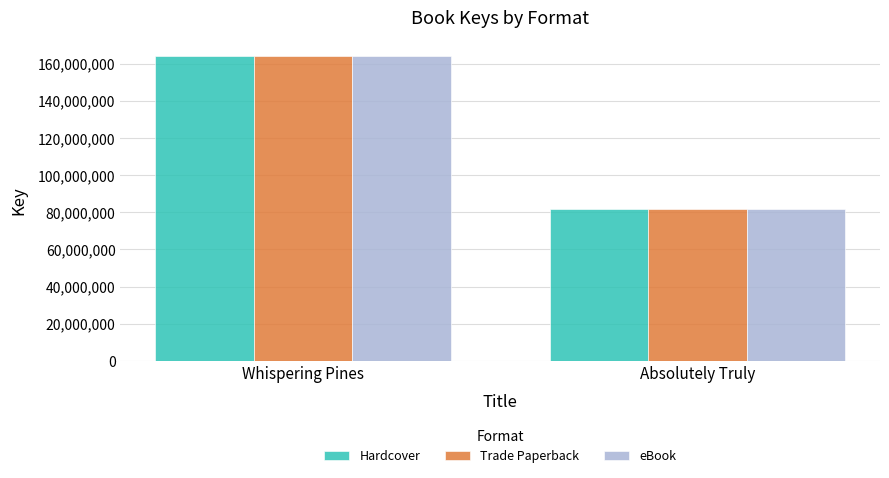

The Trade Paperback series shows 164436373 at Whispering Pines. True or false?

True